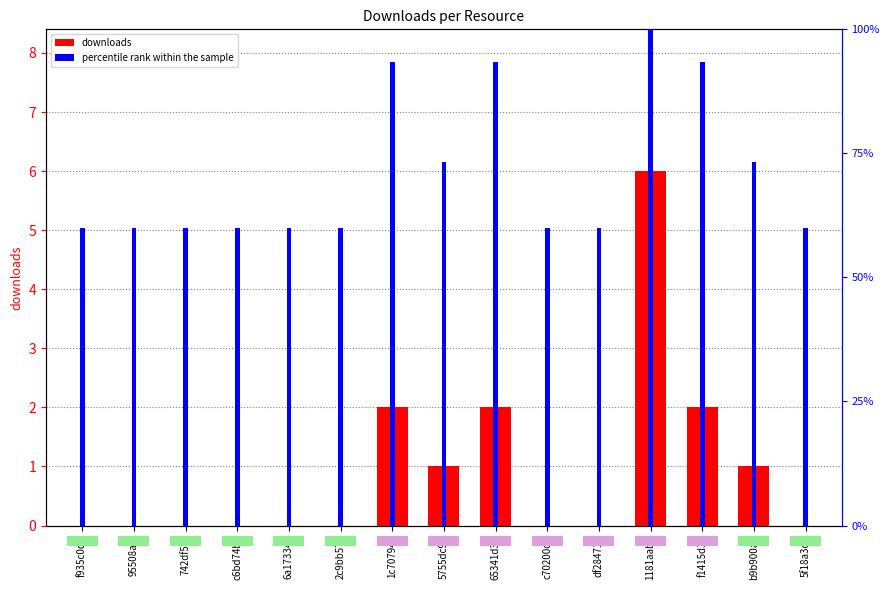

What is the sum of all percentile rank within the sample values?

1066.7